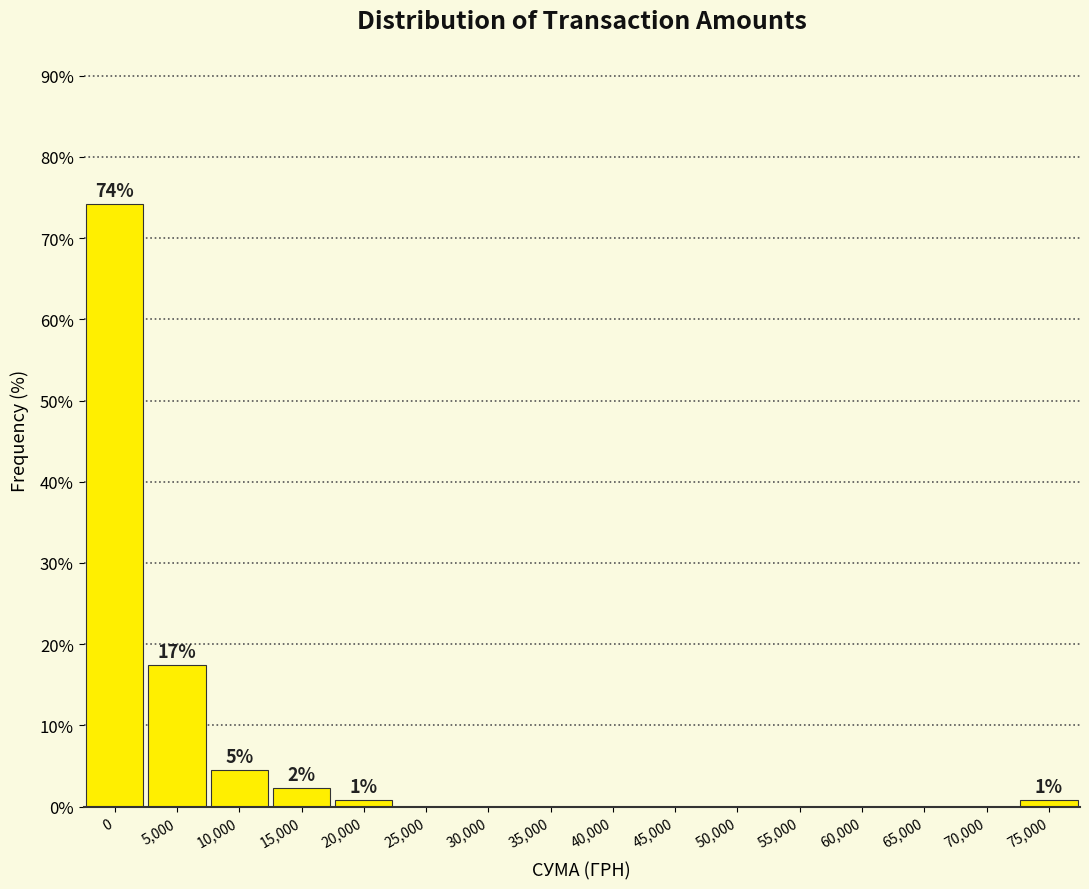

Reading left to right, list all the values displayed in this chart.

0=74.2	5,000=17.4	10,000=4.5	15,000=2.3	20,000=0.8	25,000=0.0	30,000=0.0	35,000=0.0	40,000=0.0	45,000=0.0	50,000=0.0	55,000=0.0	60,000=0.0	65,000=0.0	70,000=0.0	75,000=0.8